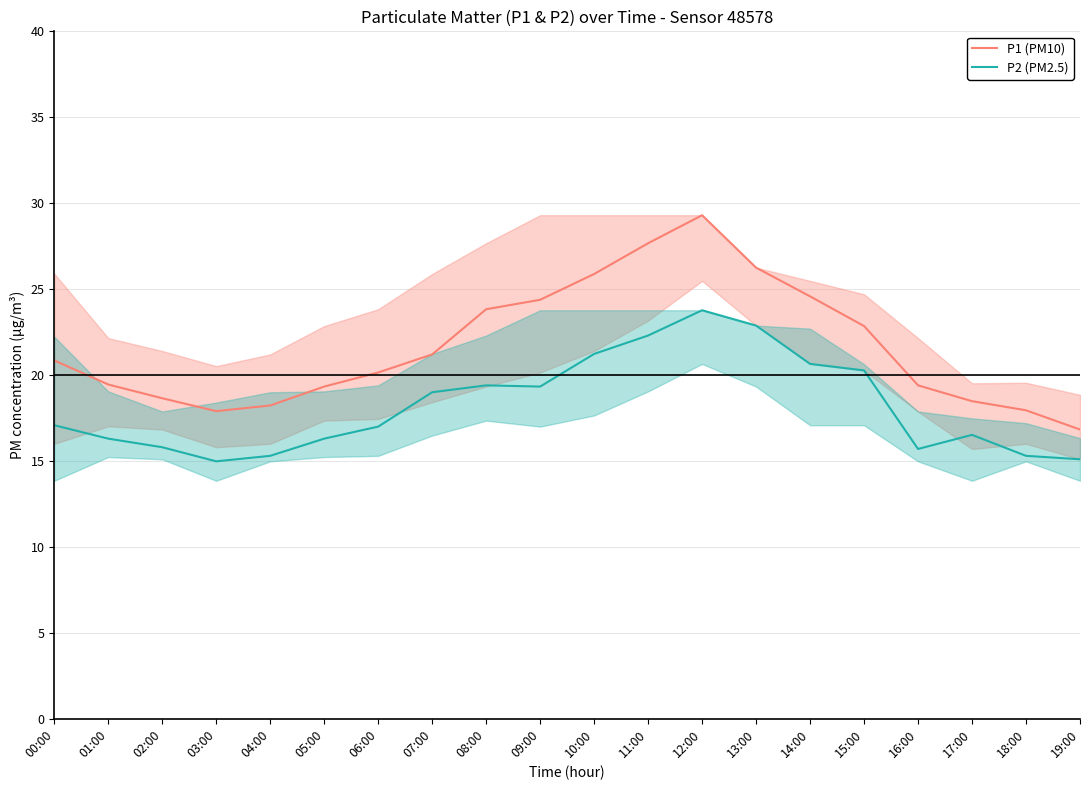

What are all the series names shown in the legend?

P1 (PM10), P2 (PM2.5)